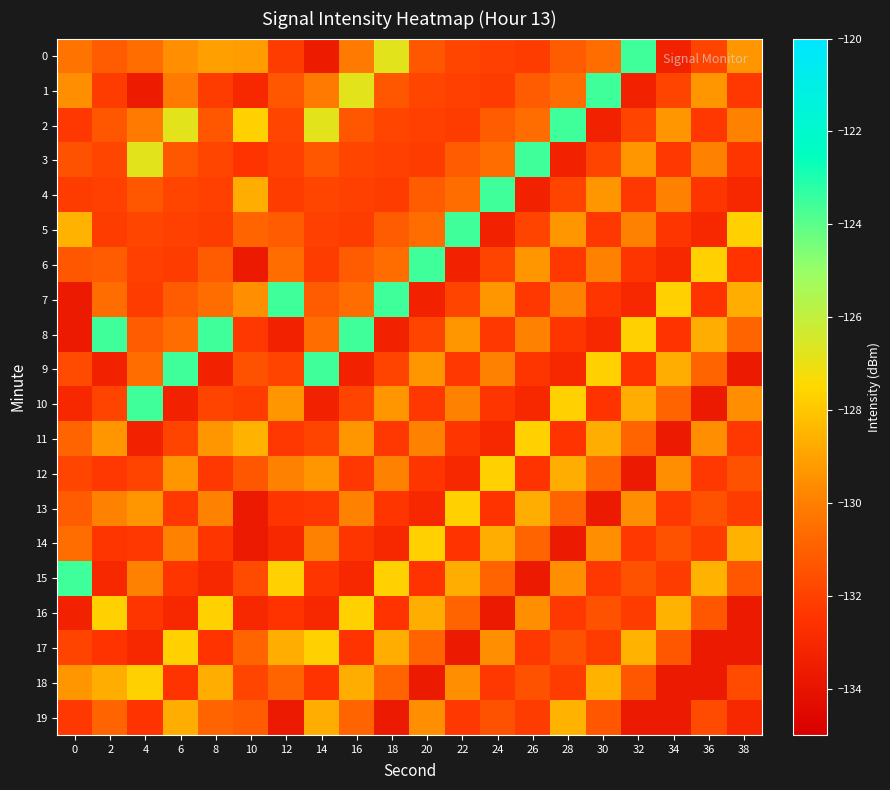

List the series in order of their peak value, lowest first.

19, 11, 12, 13, 14, 16, 17, 18, 0, 1, 2, 3, 4, 5, 6, 7, 8, 9, 10, 15